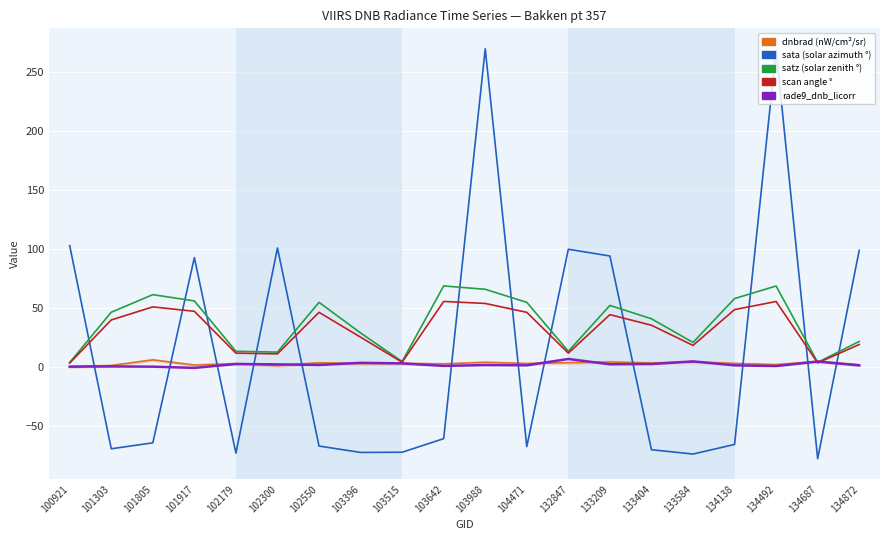

What is the minimum value shown in the chart?

-77.3